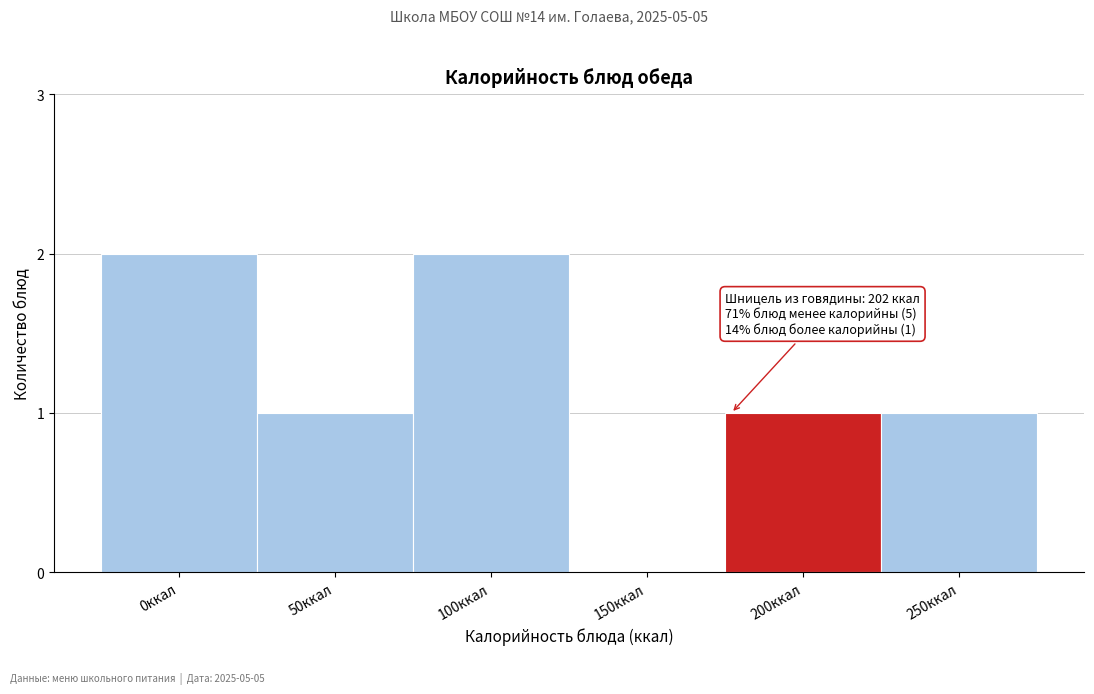

Reading right to left, list all the values displayed in this chart.

250ккал=1	200ккал=1	150ккал=0	100ккал=2	50ккал=1	0ккал=2